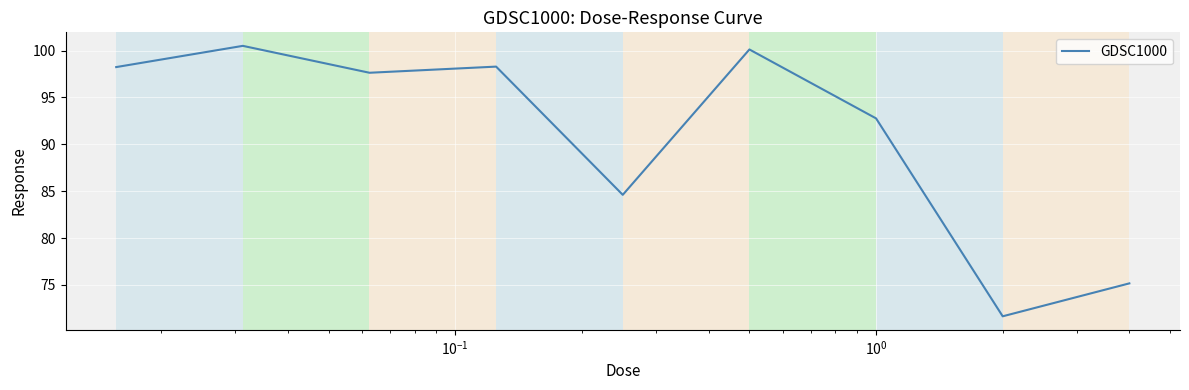

What is the smallest value displayed?

71.6